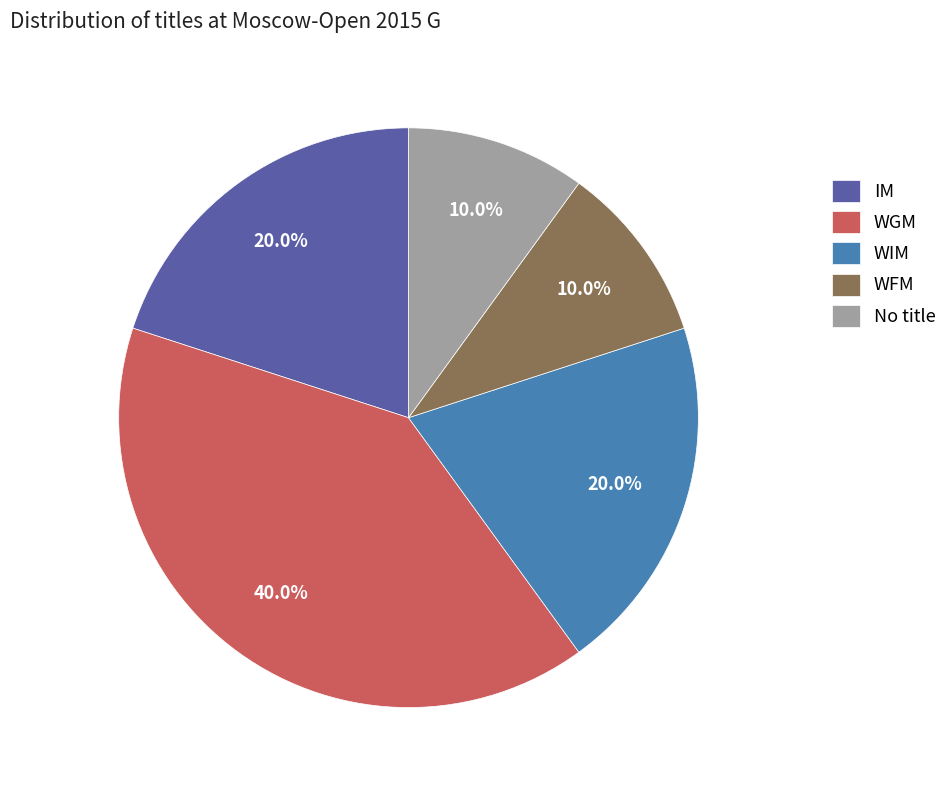

Combined, do WGM and IM account for over 50%?

Yes